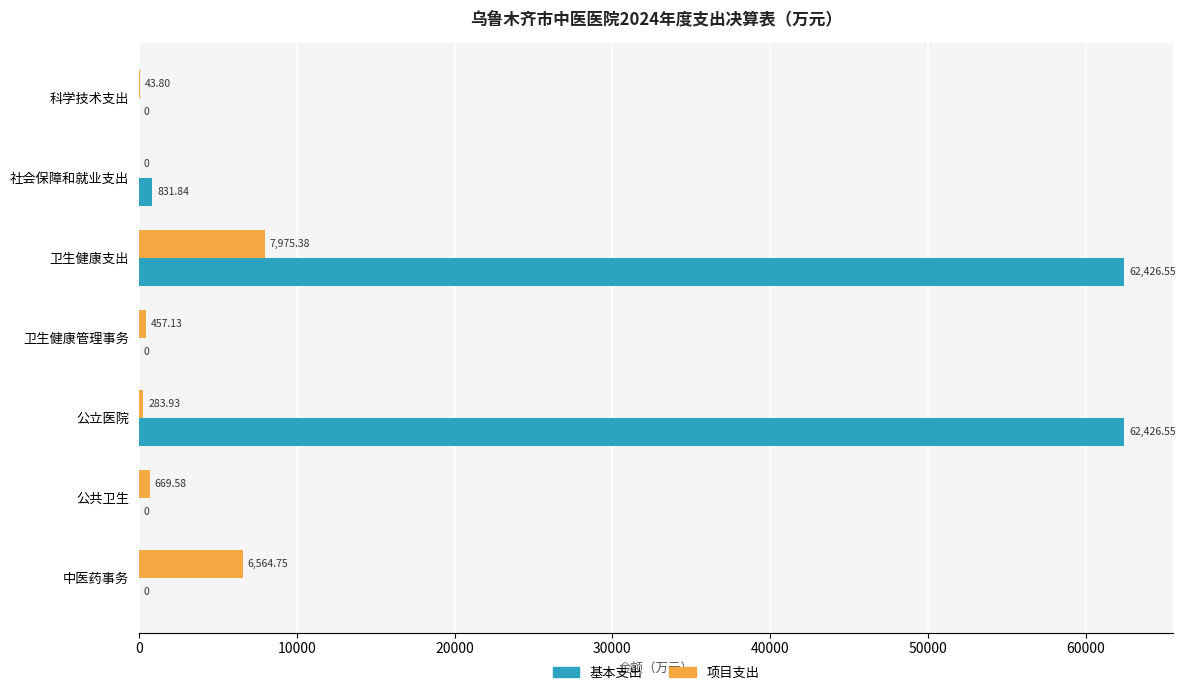

What is the total value across all series at 社会保障和就业支出?

831.8